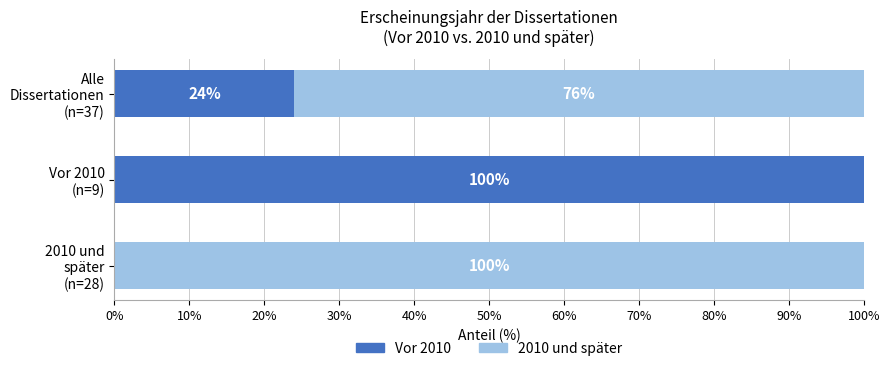

How many Vor 2010 values are between 0 and 100?

3